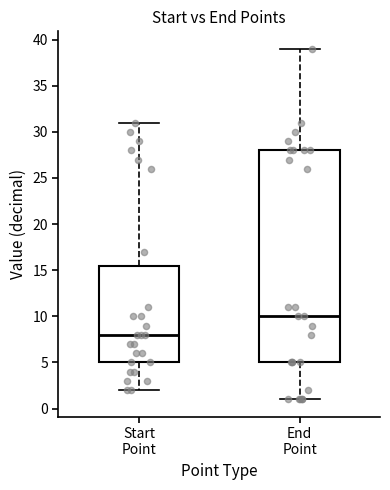

Reading left to right, transcribe this box plot: for each box, give where its median line is, the range the box spans, and where its two whiskers end, as read against the y-axis. The values are not printed on the chart, so give them approximately, as read against the axis.

Start Point: median 8.0, box 5.0 to 15.5, whiskers 2.0 to 31.0
End Point: median 10.0, box 5.0 to 28.0, whiskers 1.0 to 39.0